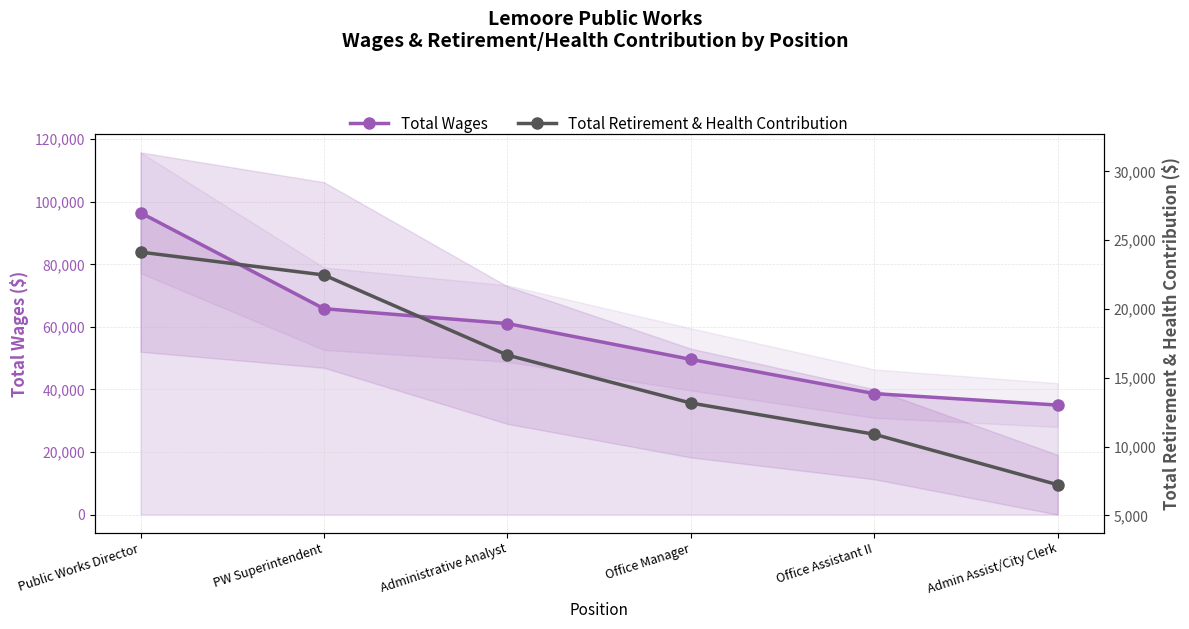

True or false: Total Wages and Total Retirement & Health Contribution intersect in this chart.

False